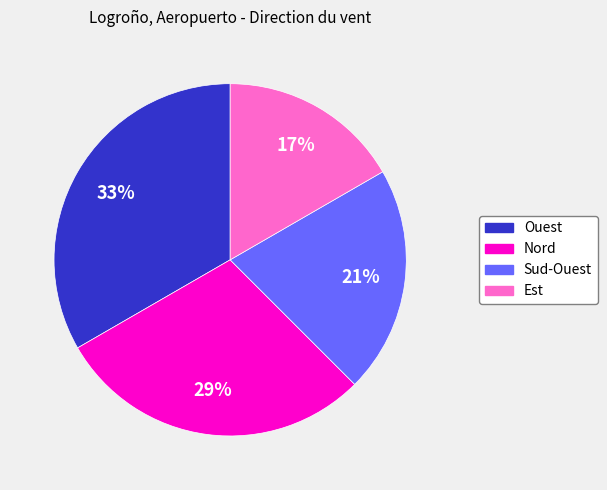

How many segments does this pie chart have?

4